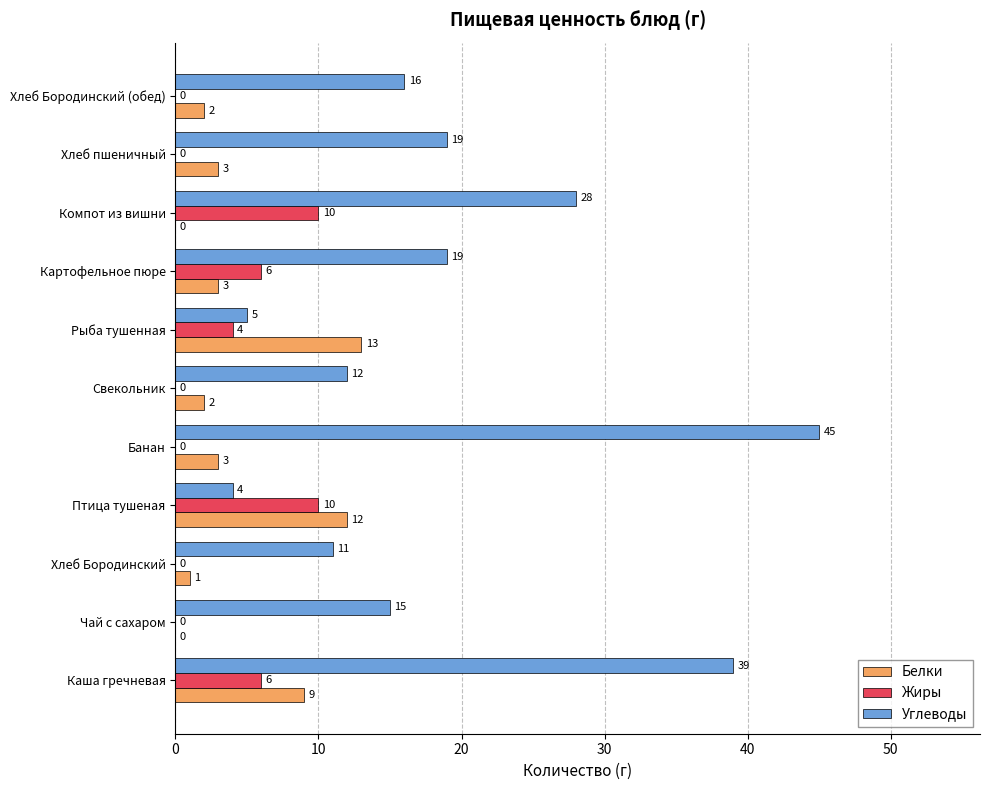

What is the maximum value shown in the chart?

45